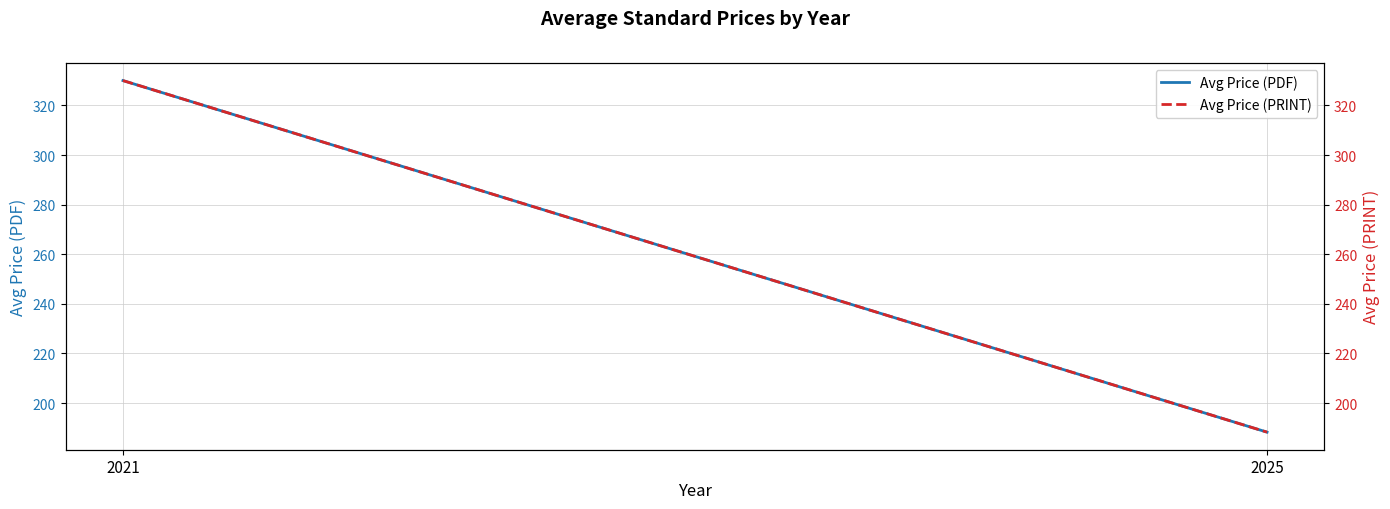

What is the highest value of the Avg Price (PRINT) series?

330.0